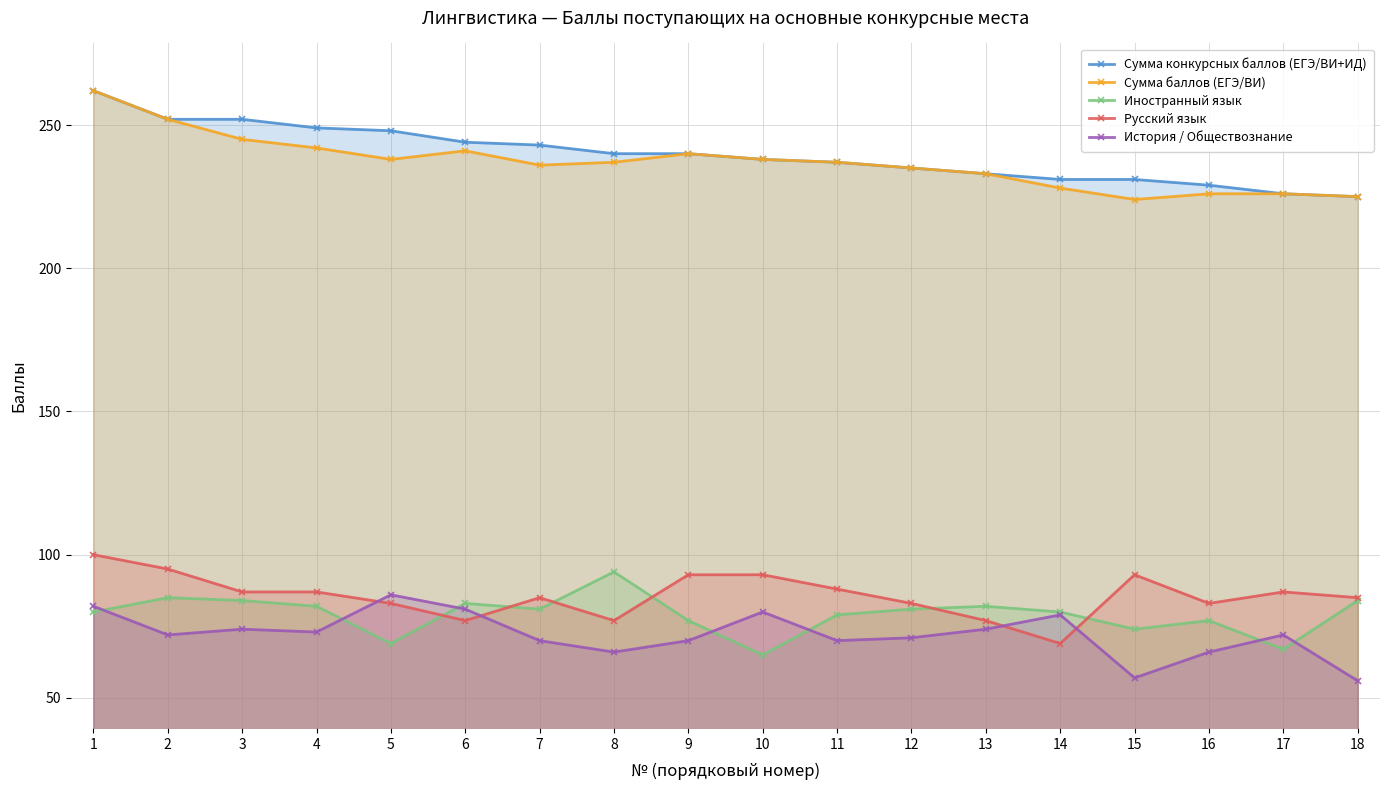

Which series changed the most between 5 and 16?

История / Обществознание